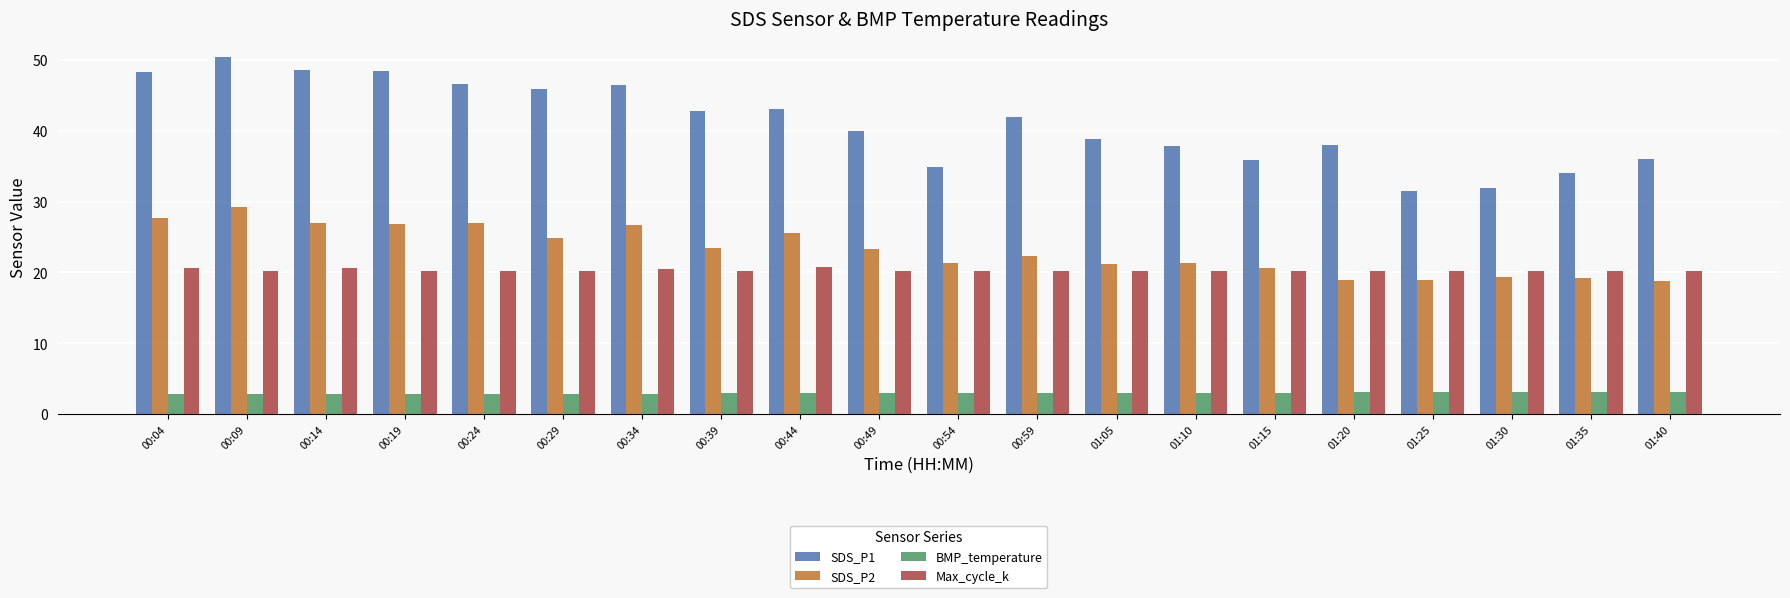

At how many categories does at least one series exceed 6?

20